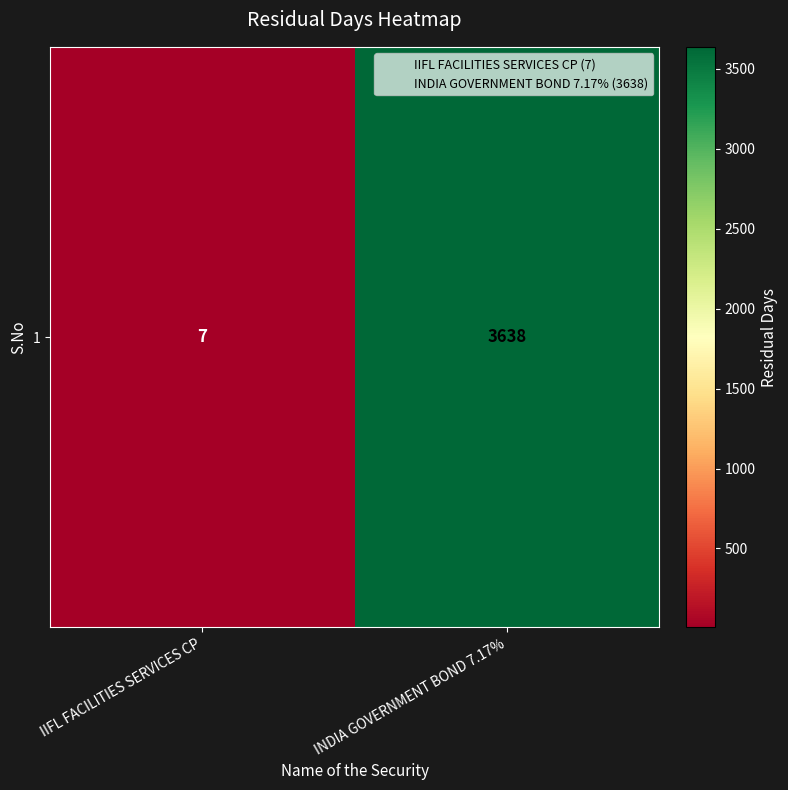

What is the change in value from IIFL FACILITIES SERVICES CP to INDIA GOVERNMENT BOND 7.17%?

+3631